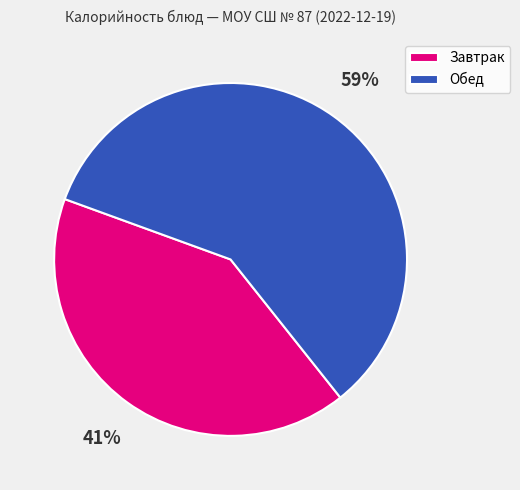

How many segments does this pie chart have?

2